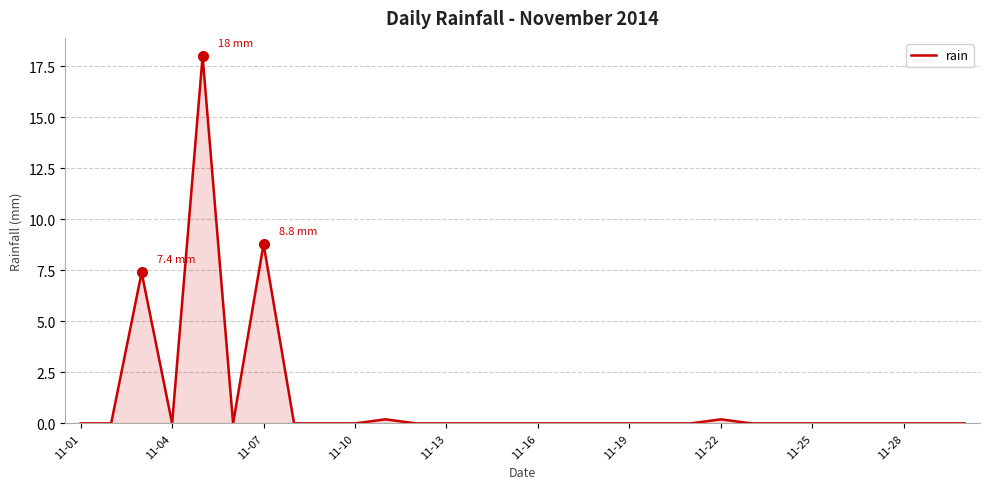

What is the maximum value shown in the chart?

18.0